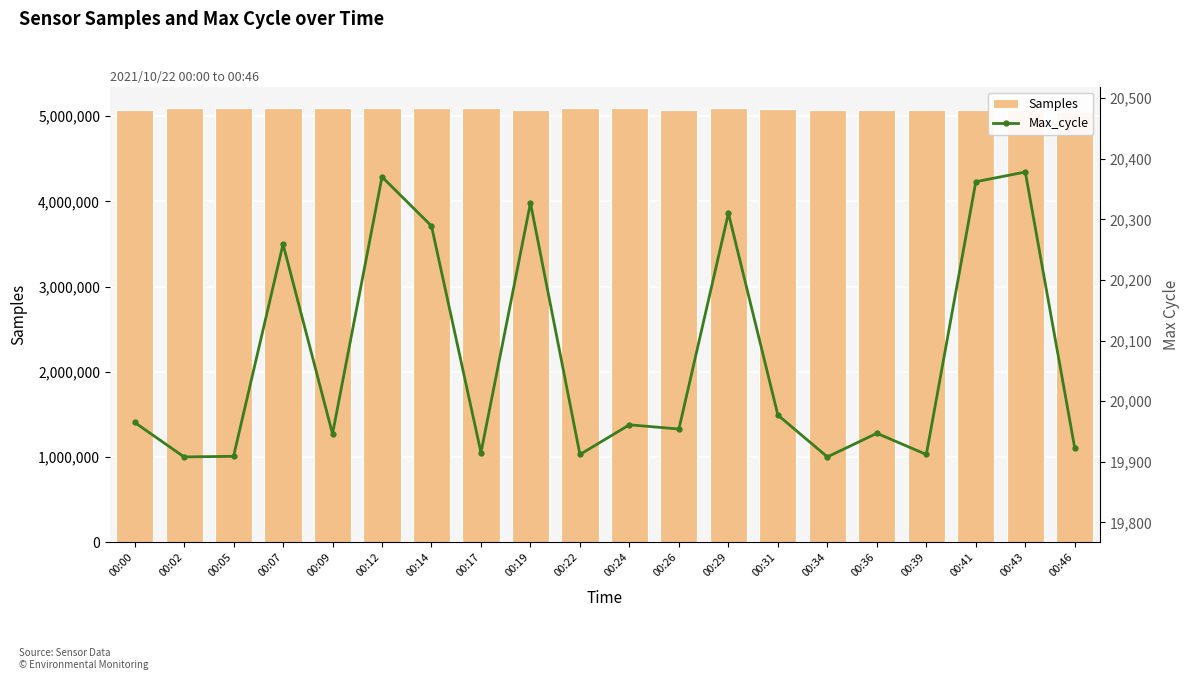

Rank the series by their average value, from highest to lowest.

Samples, Max_cycle